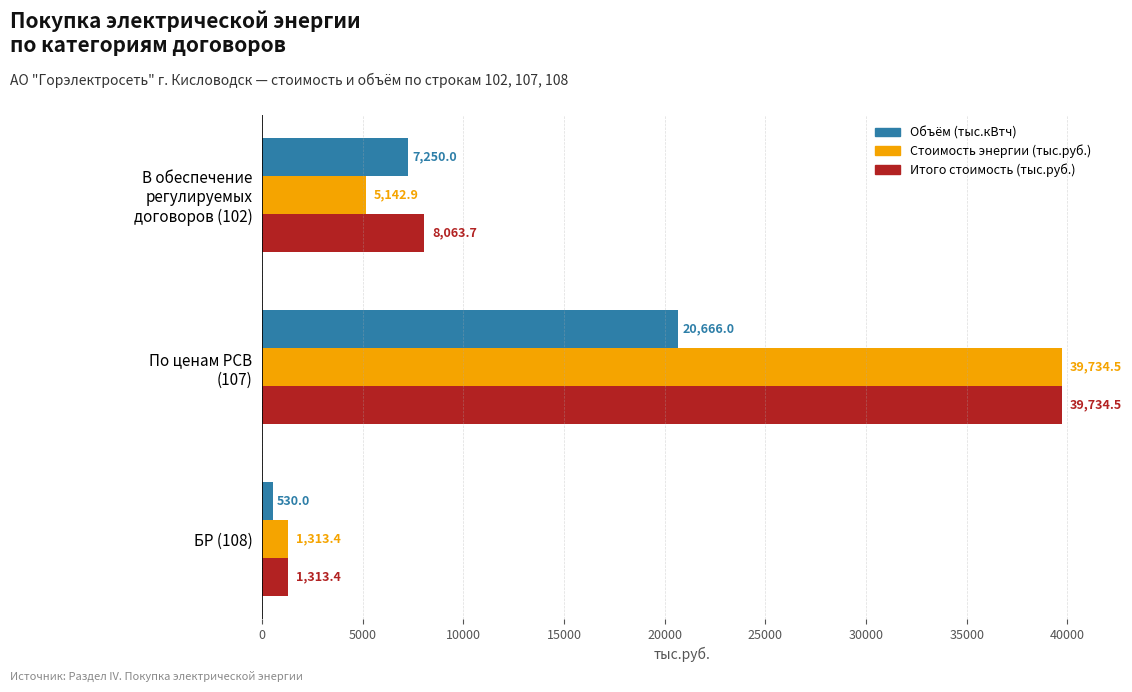

What is the average value of the Стоимость энергии (тыс.руб.) series?

15396.9